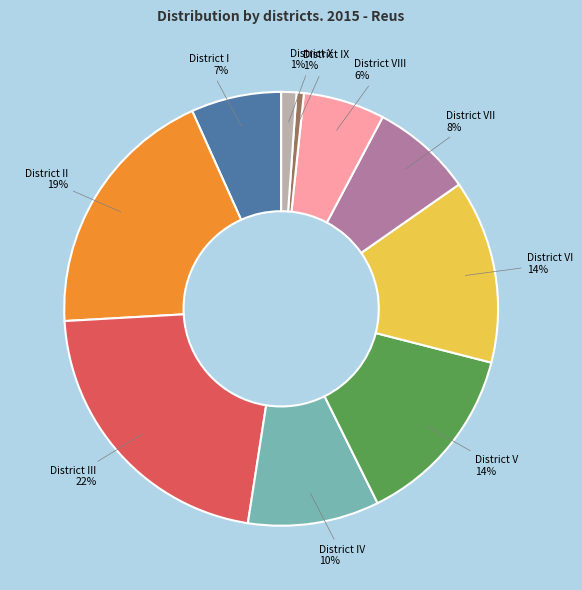

To the nearest percent, what portion does District I 7% represent?

7%